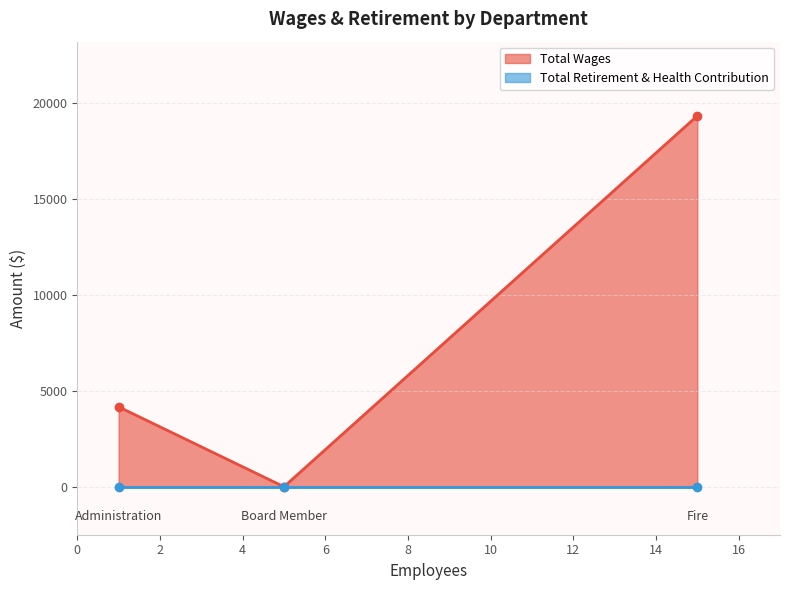

At how many categories does at least one series exceed 18718?

1